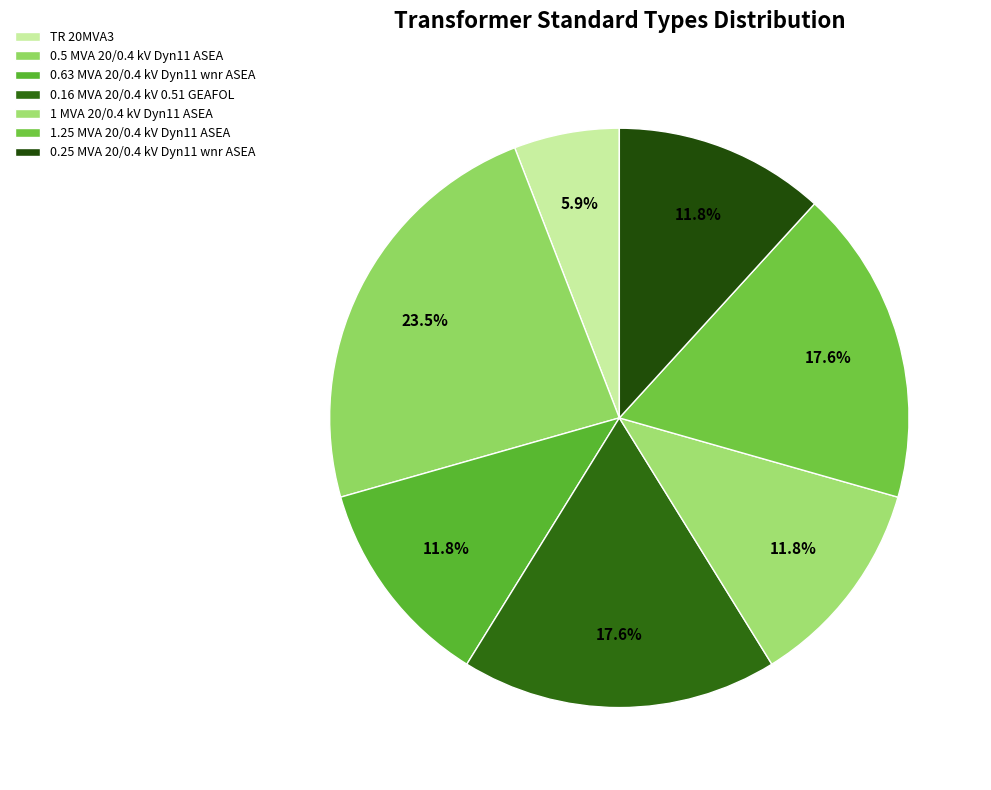

Which category has the biggest portion of the pie?

0.5 MVA 20/0.4 kV Dyn11 ASEA